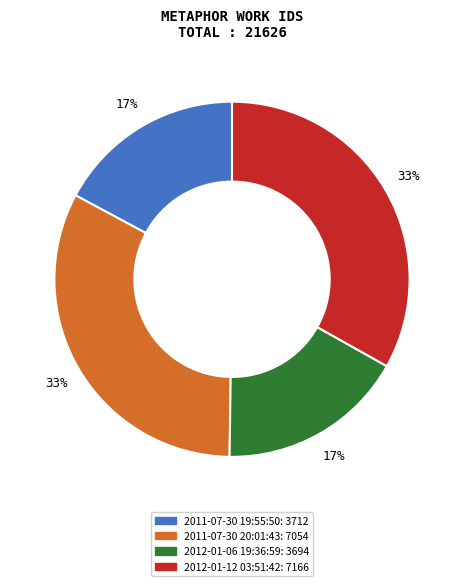

To the nearest percent, what is the difference between the 2012-01-12 03:51:42 and 2011-07-30 19:55:50 slice percentages?

16%